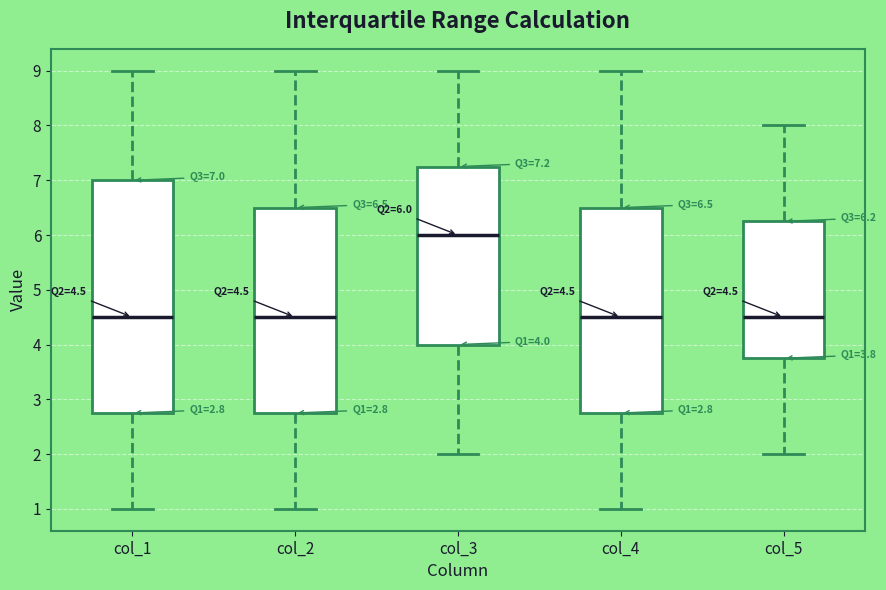

Comparing the boxes themselves (not the whiskers), which one is the tallest?

col_1